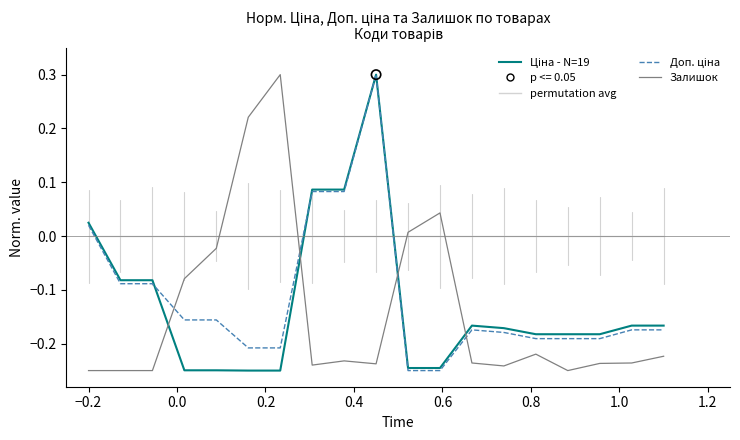

What is the maximum value shown in the chart?

0.3